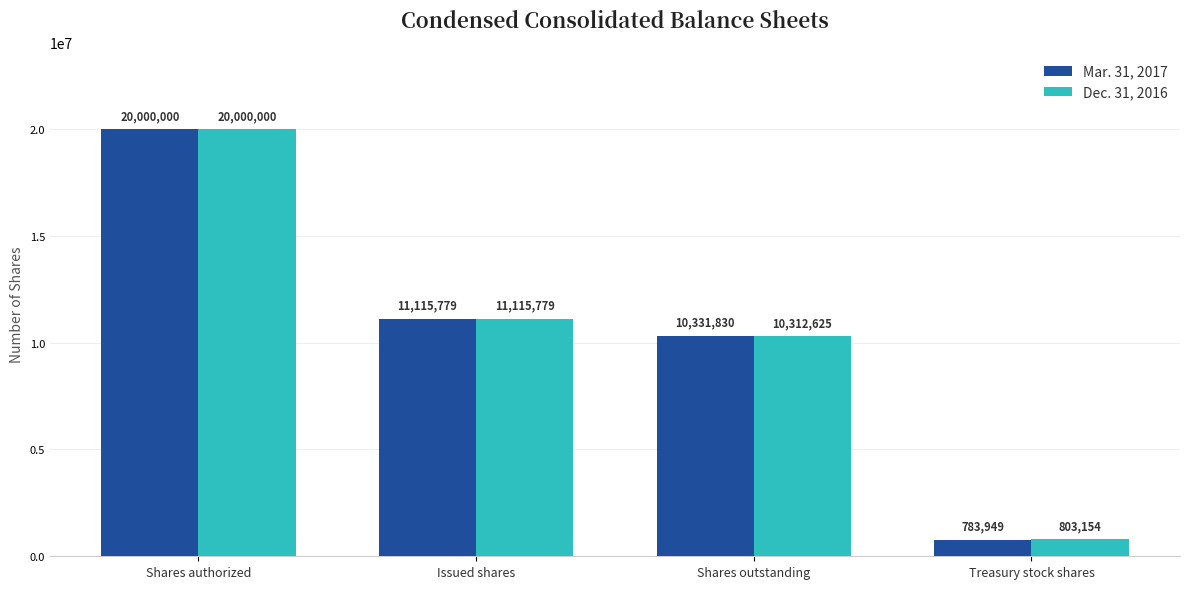

How many data points in Mar. 31, 2017 are less than 11115779?

2